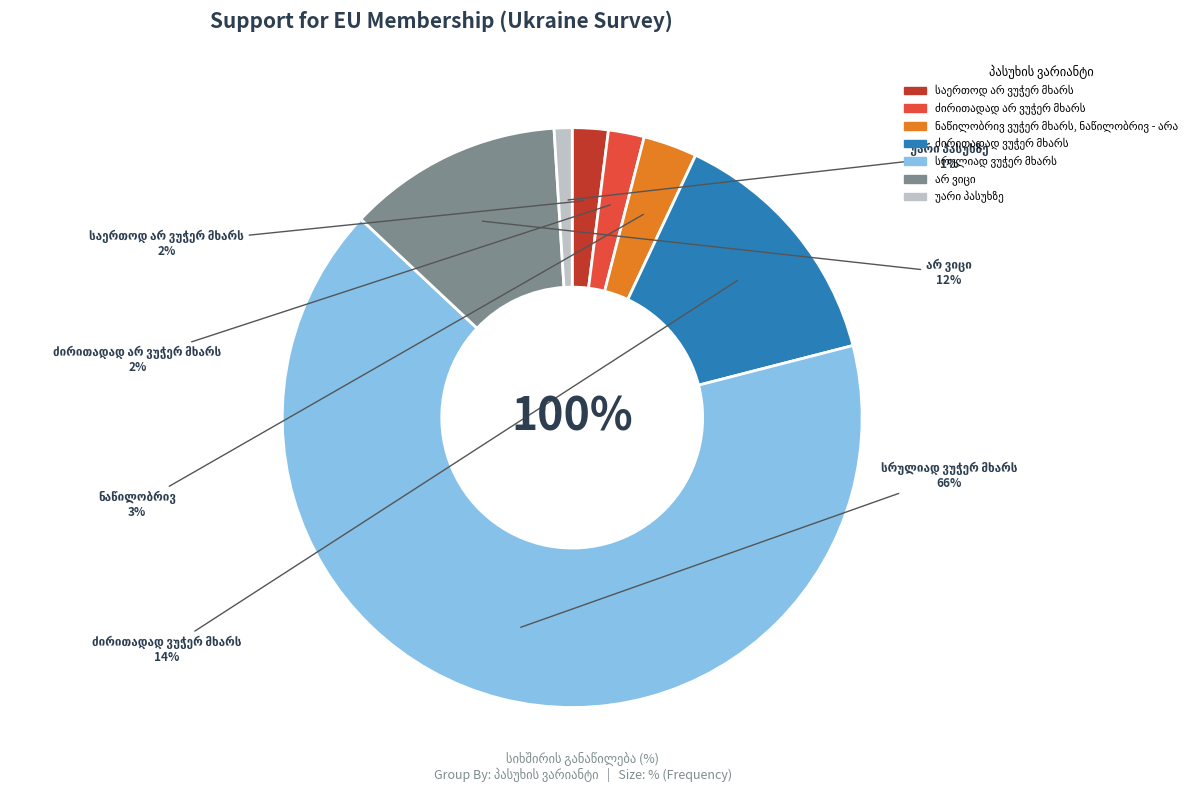

What percentage do ძირითადად არ ვუჭერ მხარს and ნაწილობრივ ვუჭერ მხარს, ნაწილობრივ - არა together represent?

5.0%